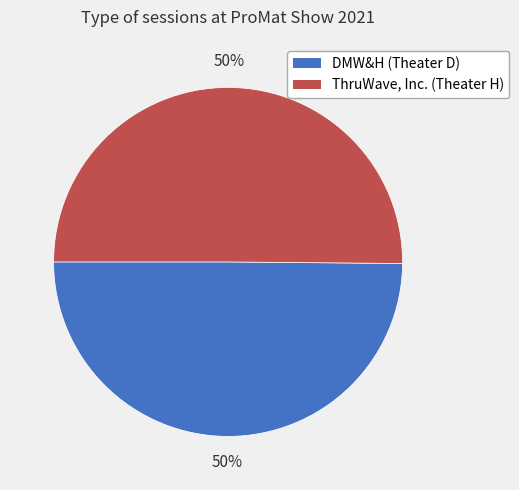

Combined, do ThruWave, Inc. (Theater H) and DMW&H (Theater D) account for over 50%?

Yes